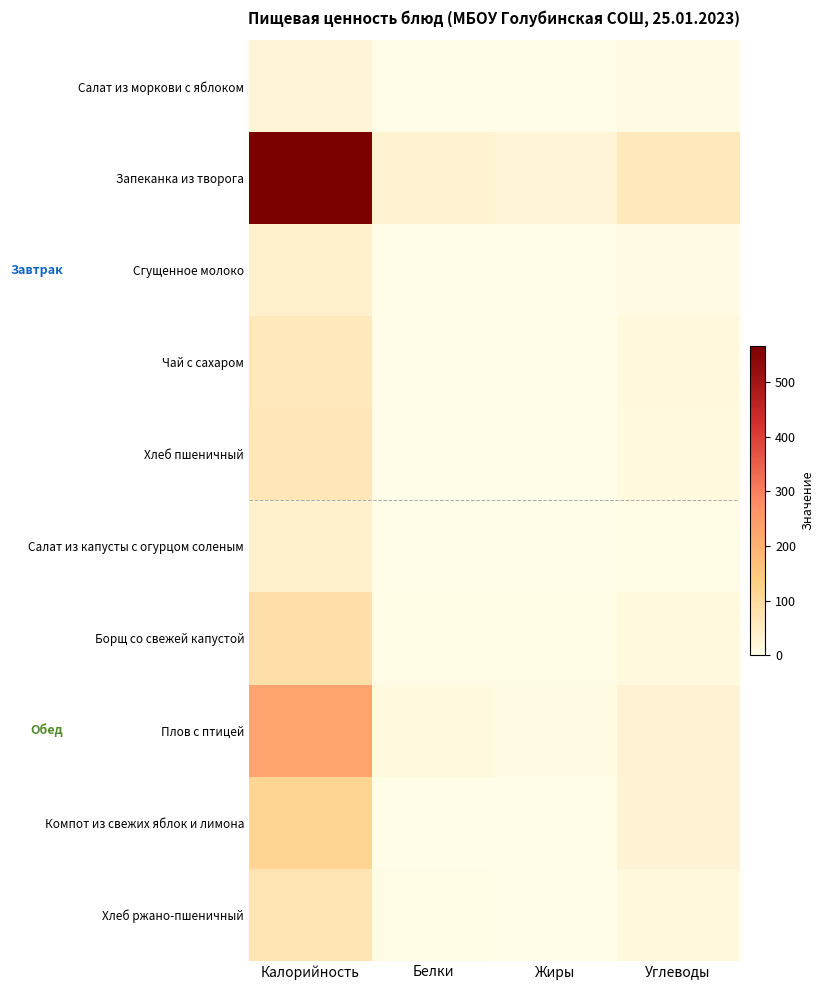

Reading left to right, transcribe all the data shown in this chart.

Салат из моркови с яблоком: Калорийность=23.9	Белки=0.6	Жиры=0.1	Углеводы=5.1
Запеканка из творога: Калорийность=566.9	Белки=30.7	Жиры=23.2	Углеводы=58.8
Сгущенное молоко: Калорийность=34.4	Белки=1.0	Жиры=0.0	Углеводы=7.6
Чай с сахаром: Калорийность=61.3	Белки=0.2	Жиры=0.1	Углеводы=15.0
Хлеб пшеничный: Калорийность=62.5	Белки=2.0	Жиры=0.2	Углеводы=13.1
Салат из капусты с огурцом соленым: Калорийность=33.4	Белки=0.9	Жиры=2.1	Углеводы=2.7
Борщ со свежей капустой: Калорийность=85.8	Белки=2.4	Жиры=3.1	Углеводы=12.0
Плов с птицей: Калорийность=228.7	Белки=12.7	Жиры=7.8	Углеводы=26.8
Компот из свежих яблок и лимона: Калорийность=113.6	Белки=0.2	Жиры=0.2	Углеводы=27.9
Хлеб ржано-пшеничный: Калорийность=69.6	Белки=2.6	Жиры=0.5	Углеводы=13.7